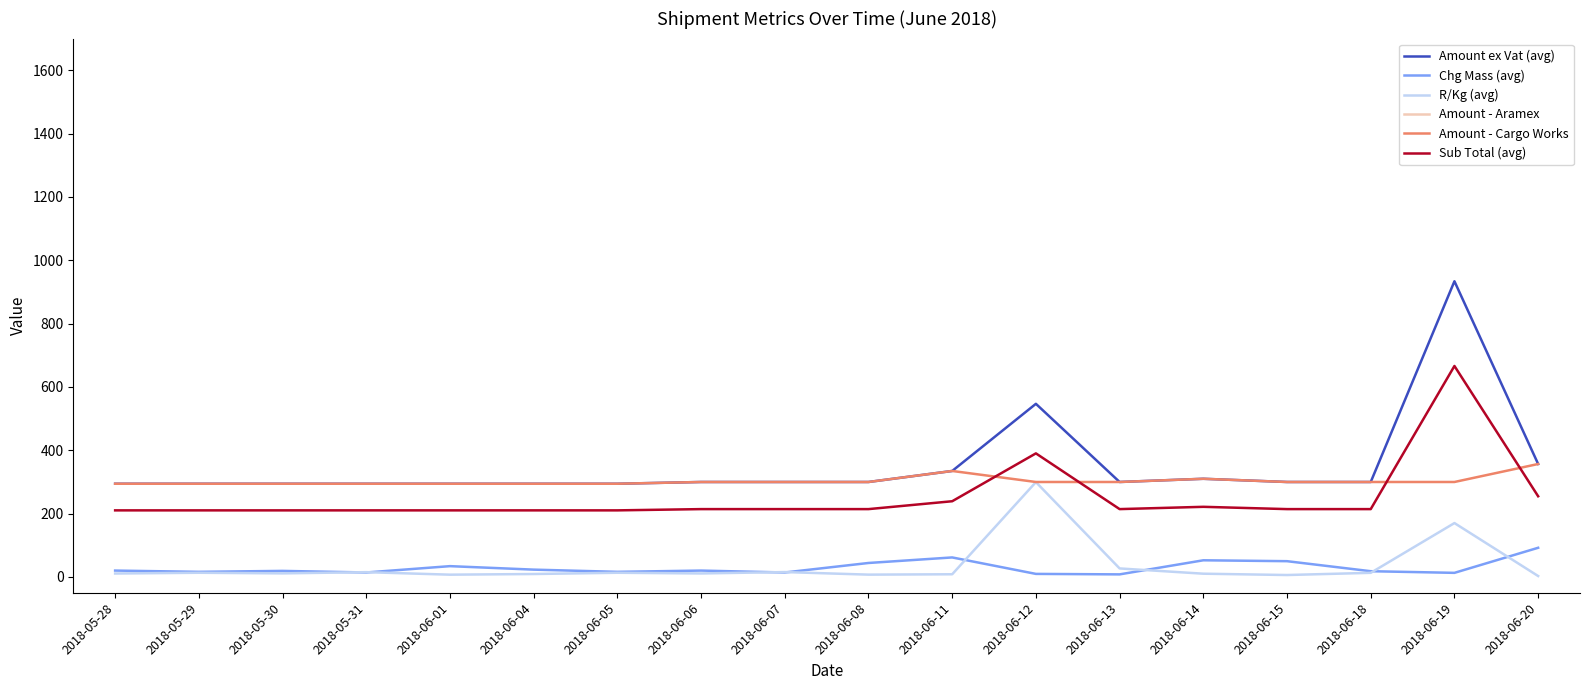

What is the label of the 5th point from the right?

2018-06-14